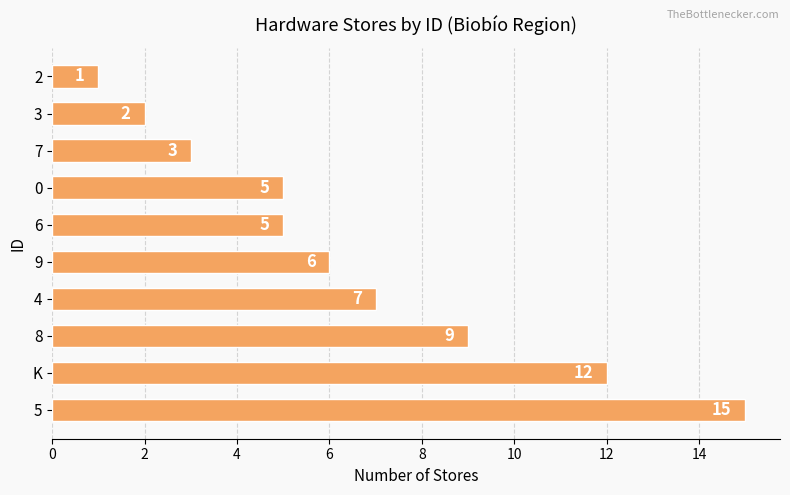

Reading bottom to top, list all the values displayed in this chart.

15	12	9	7	6	5	5	3	2	1